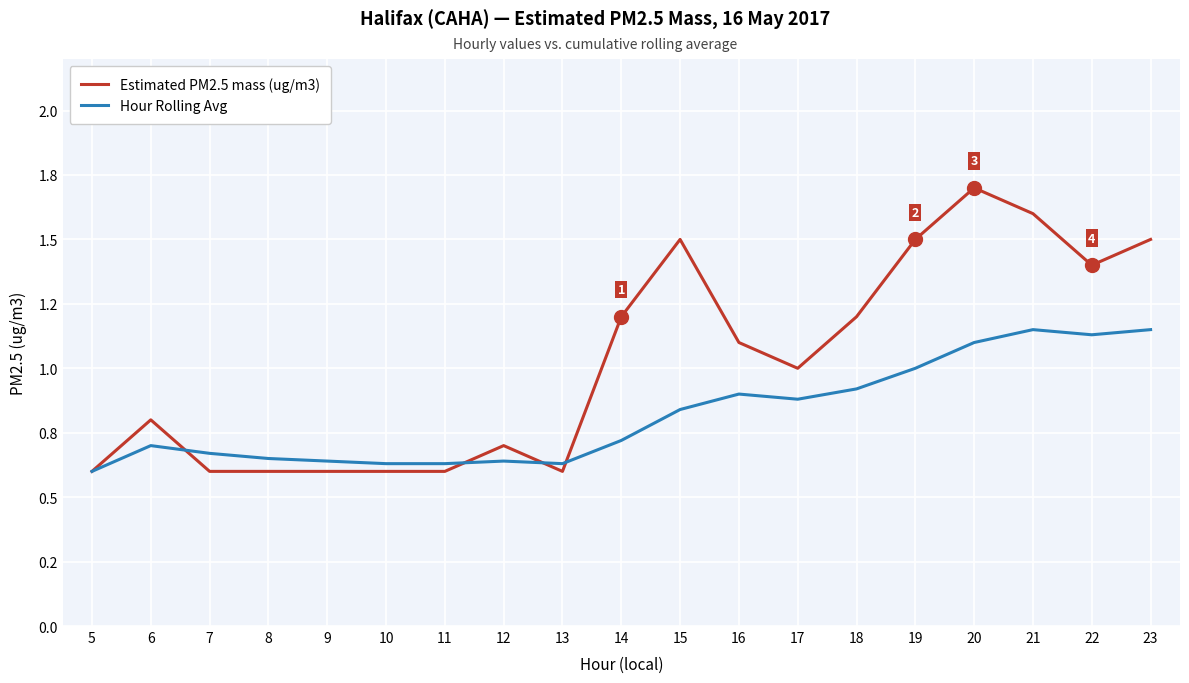

Which series has the largest range (max minus min)?

Estimated PM2.5 mass (ug/m3)